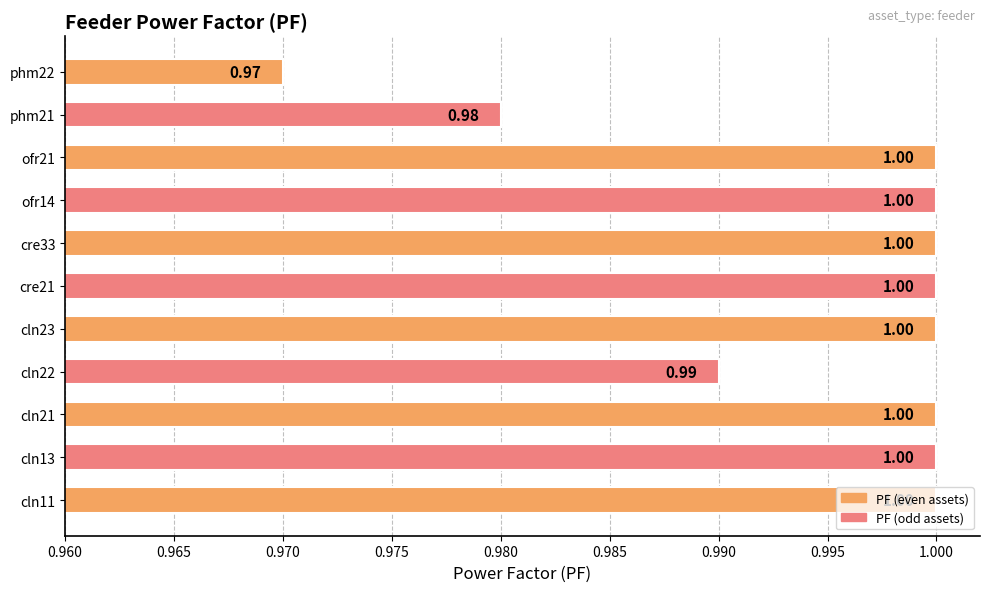

What is the ratio of the value at phm21 to the value at ofr14?

1.0